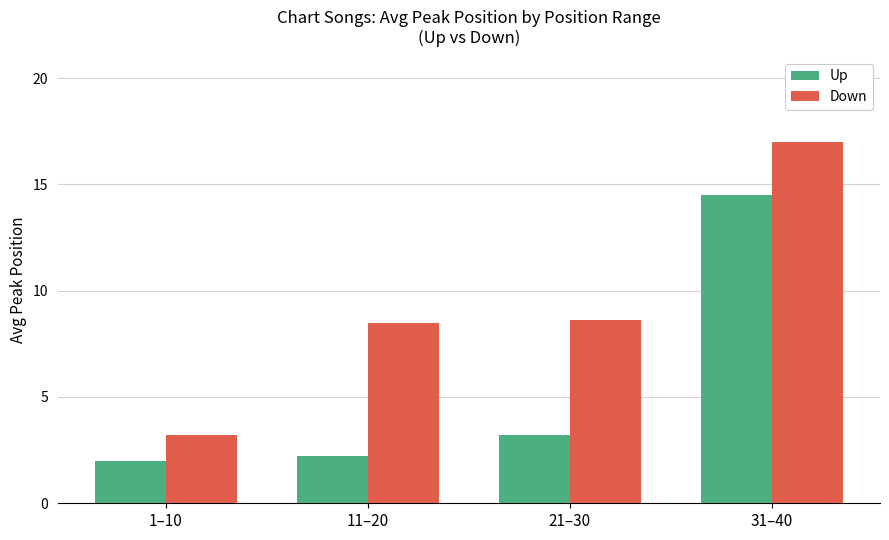

What is the difference between the highest and lowest values at 21–30?

5.4